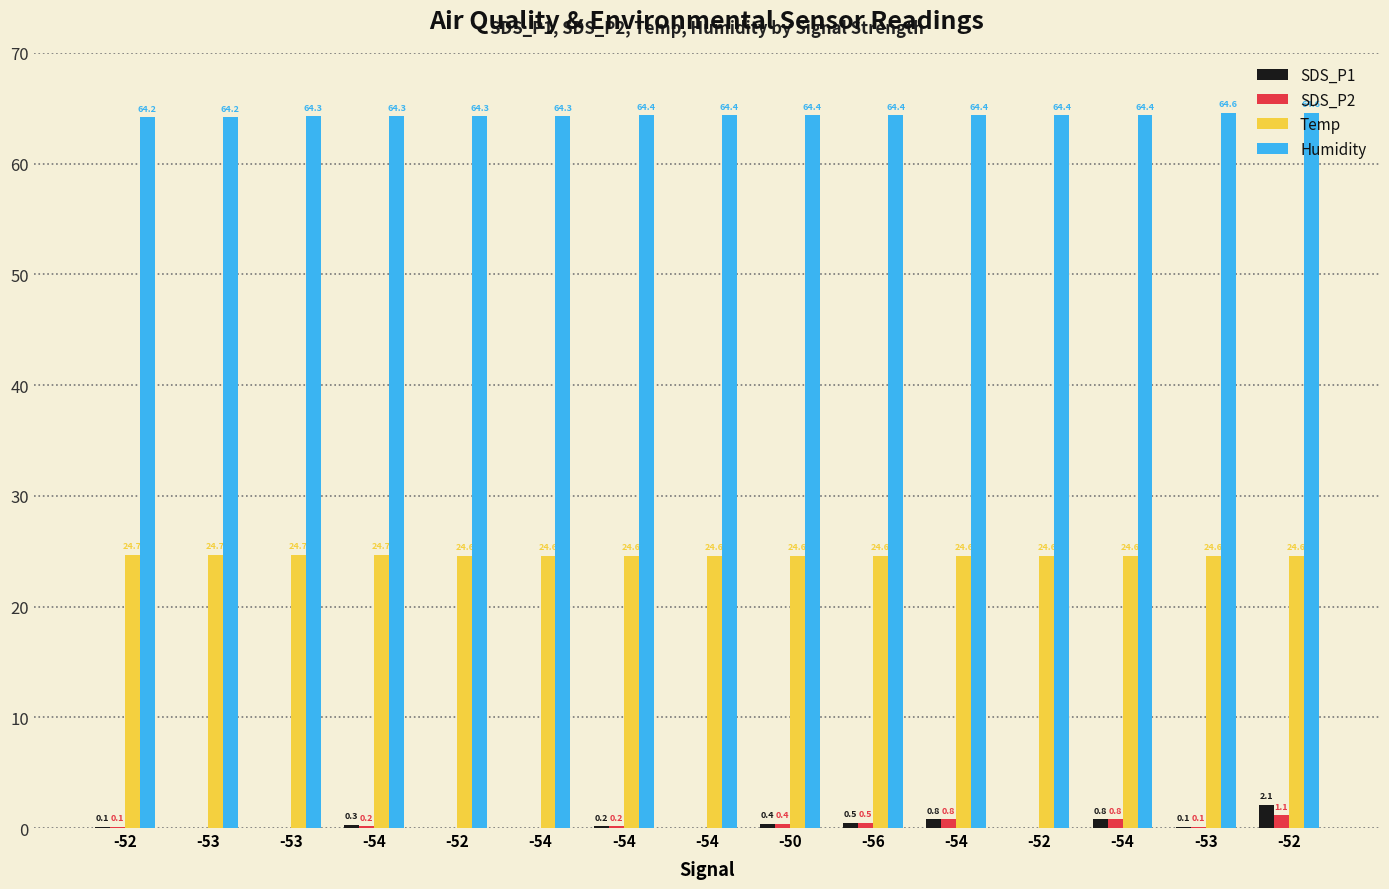

Reading left to right, list all the values displayed in this chart.

SDS_P1: -52=0.1	-53=0.0	-53=0.0	-54=0.3	-52=0.0	-54=0.0	-54=0.2	-54=0.0	-50=0.4	-56=0.5	-54=0.8	-52=0.0	-54=0.8	-53=0.1	-52=2.1
SDS_P2: -52=0.1	-53=0.0	-53=0.0	-54=0.2	-52=0.0	-54=0.0	-54=0.2	-54=0.0	-50=0.4	-56=0.5	-54=0.8	-52=0.0	-54=0.8	-53=0.1	-52=1.1
Temp: -52=24.7	-53=24.7	-53=24.7	-54=24.7	-52=24.6	-54=24.6	-54=24.6	-54=24.6	-50=24.6	-56=24.6	-54=24.6	-52=24.6	-54=24.6	-53=24.6	-52=24.6
Humidity: -52=64.2	-53=64.2	-53=64.3	-54=64.3	-52=64.3	-54=64.3	-54=64.4	-54=64.4	-50=64.4	-56=64.4	-54=64.4	-52=64.4	-54=64.4	-53=64.6	-52=64.6